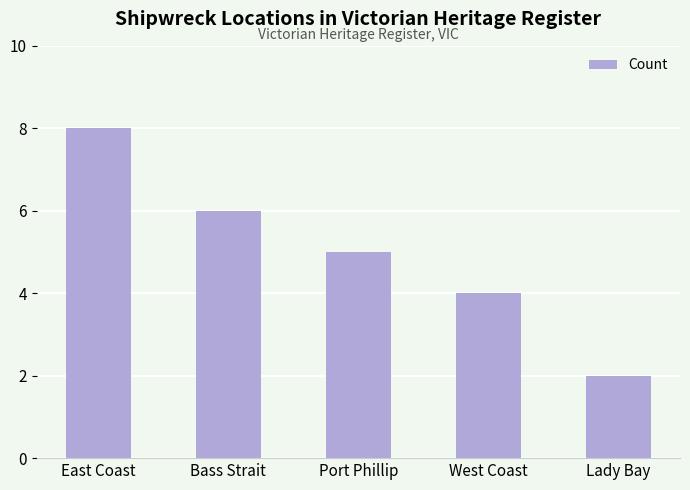

What is the change in value from East Coast to West Coast?

-4